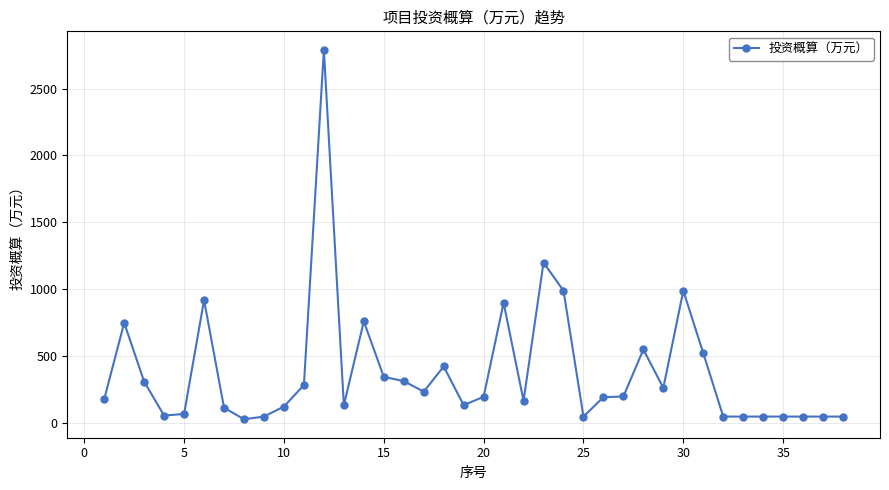

What is the difference between the maximum and minimum values?

2759.0